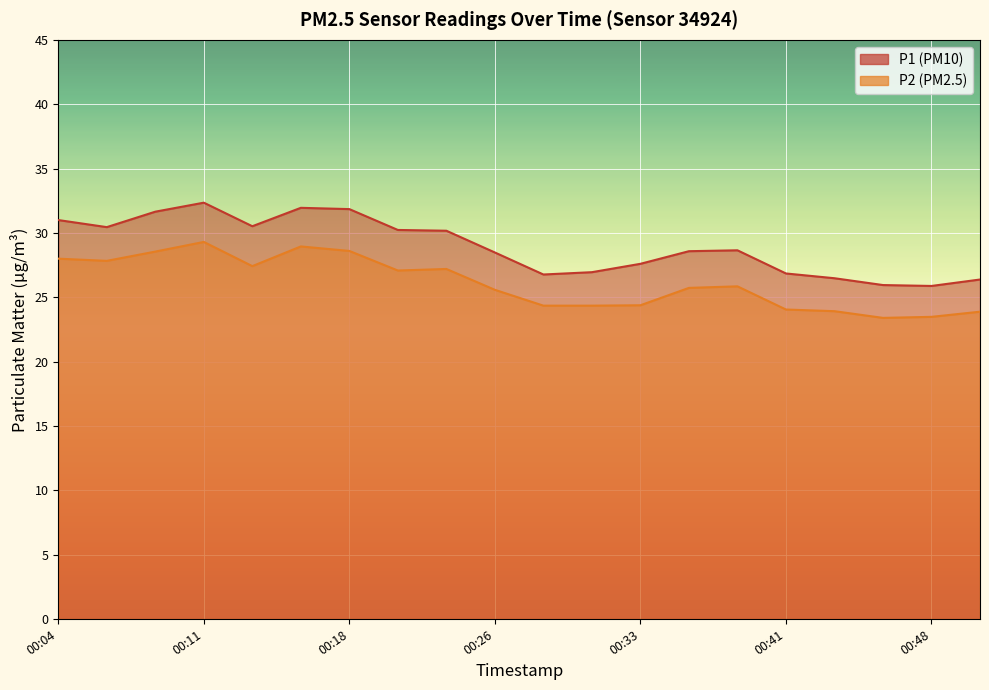

Reading left to right, list all the values displayed in this chart.

P1: 31.0	30.4	31.6	32.4	30.5	31.9	31.9	30.2	30.2	28.5	26.8	26.9	27.6	28.6	28.6	26.9	26.5	25.9	25.9	26.4
P2: 28.0	27.8	28.6	29.3	27.4	28.9	28.6	27.1	27.2	25.6	24.4	24.4	24.4	25.7	25.9	24.1	23.9	23.4	23.5	23.9